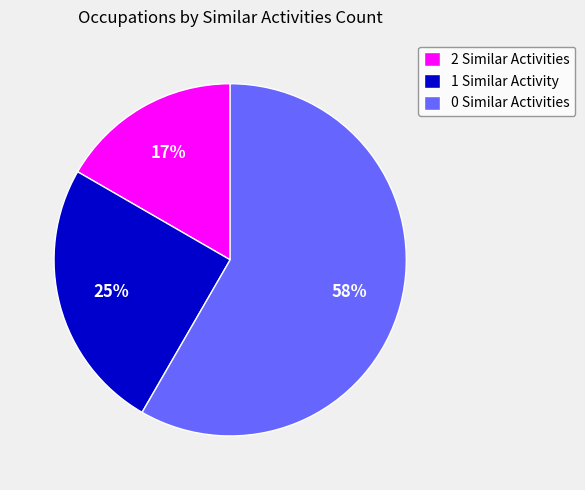

Combined, do 1 Similar Activity and 2 Similar Activities account for over 50%?

No